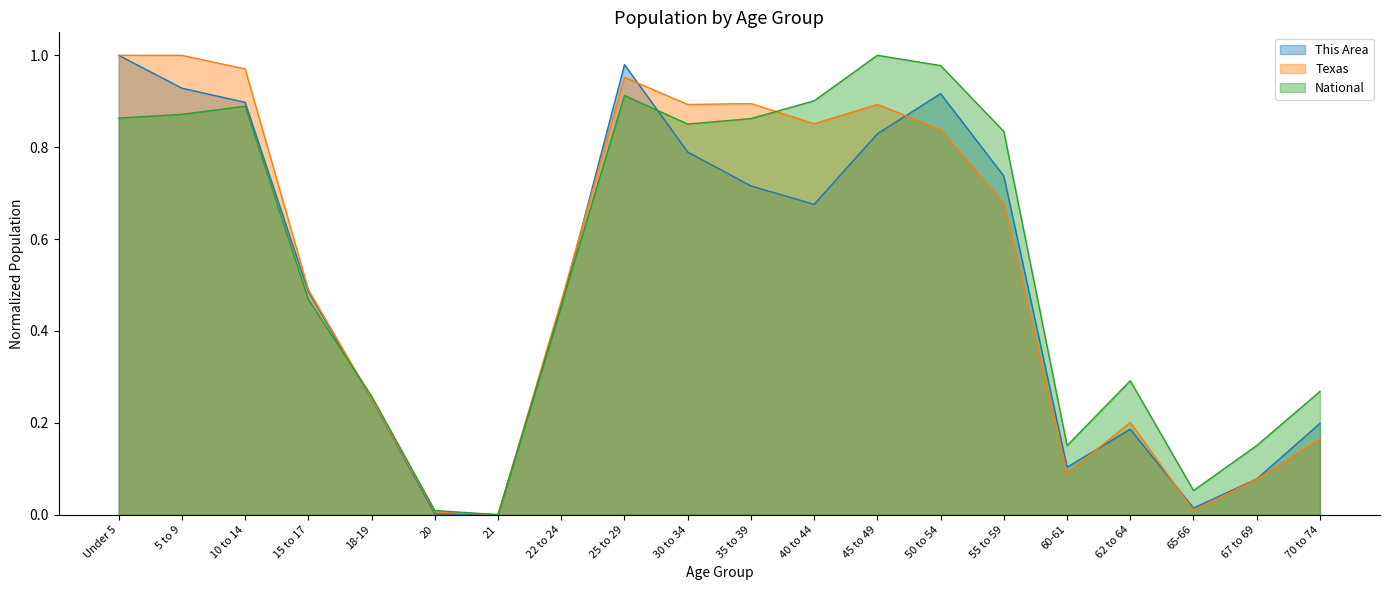

What is the approximate value of This Area at 40 to 44?

0.7